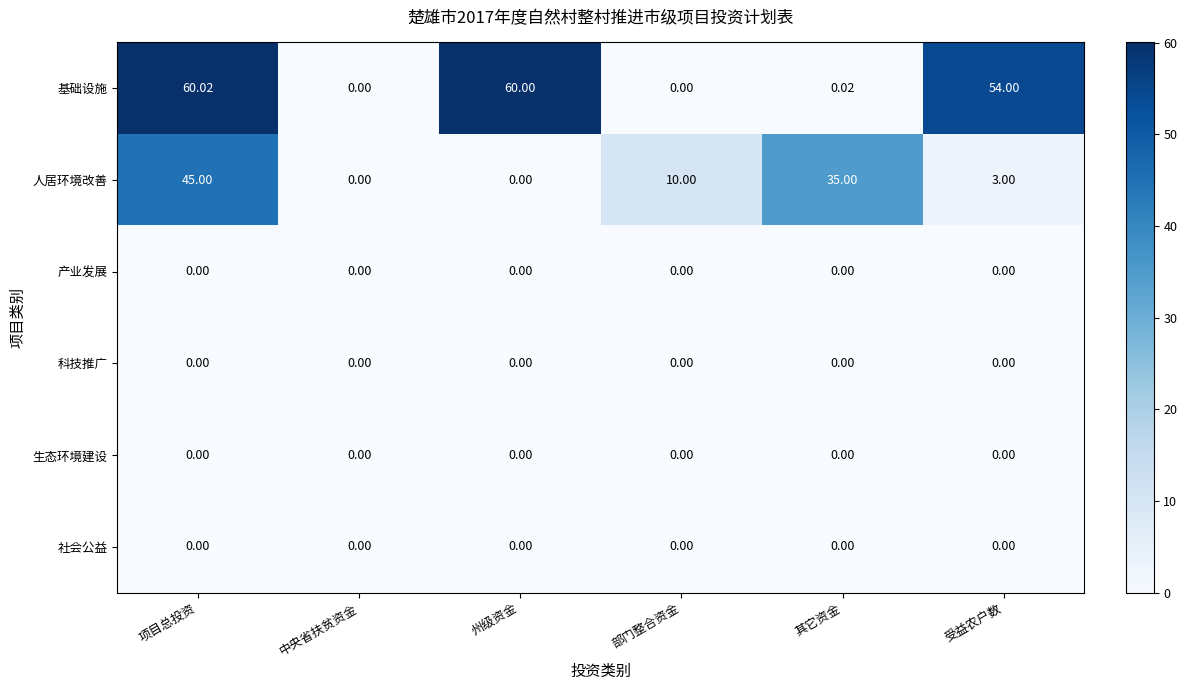

At which category is the sum across all series the highest?

项目总投资